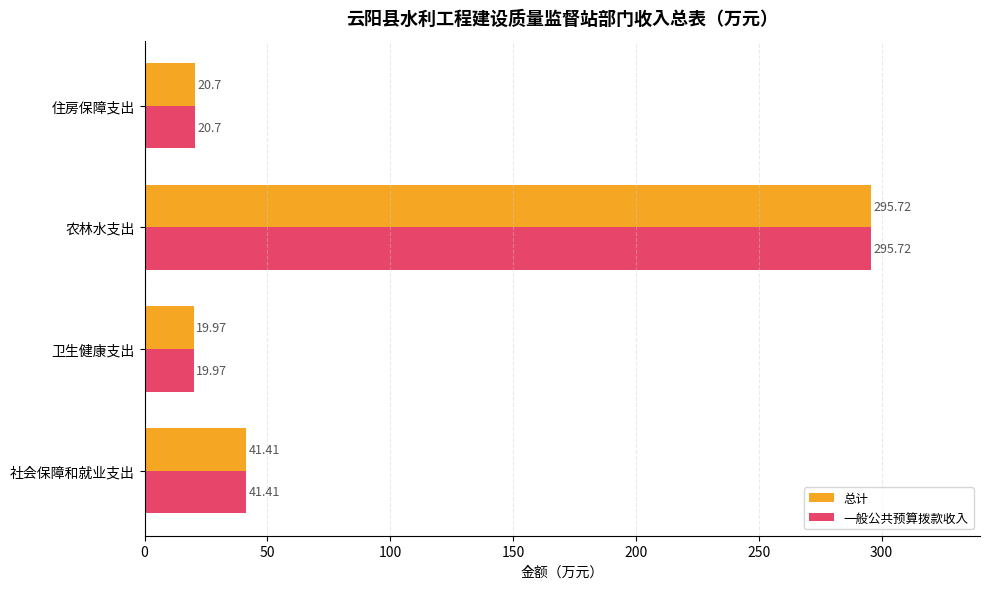

What is the average value of the 总计 series?

94.5